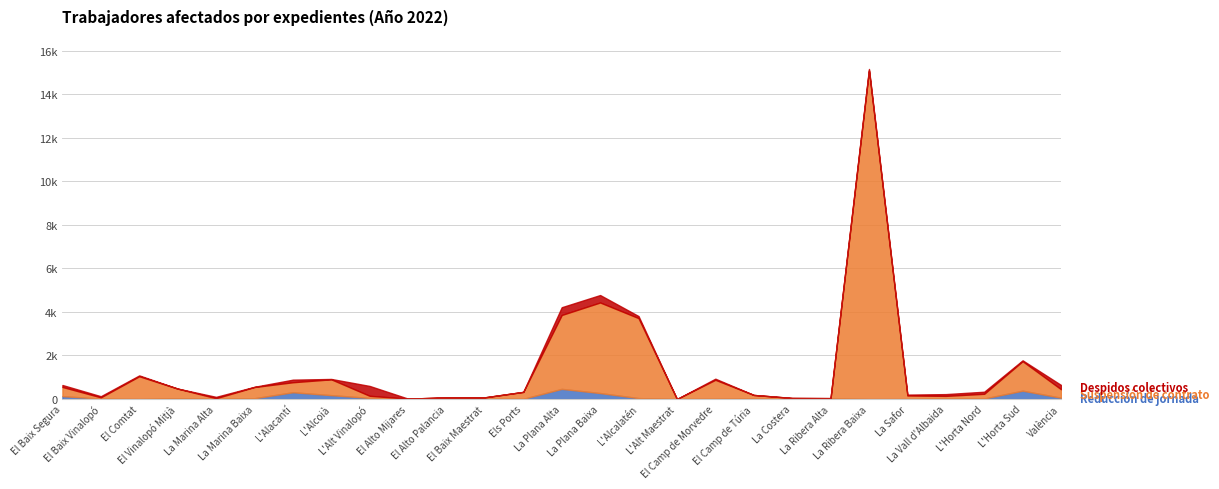

True or false: Reducción de jornada and Suspensión de contrato intersect in this chart.

True